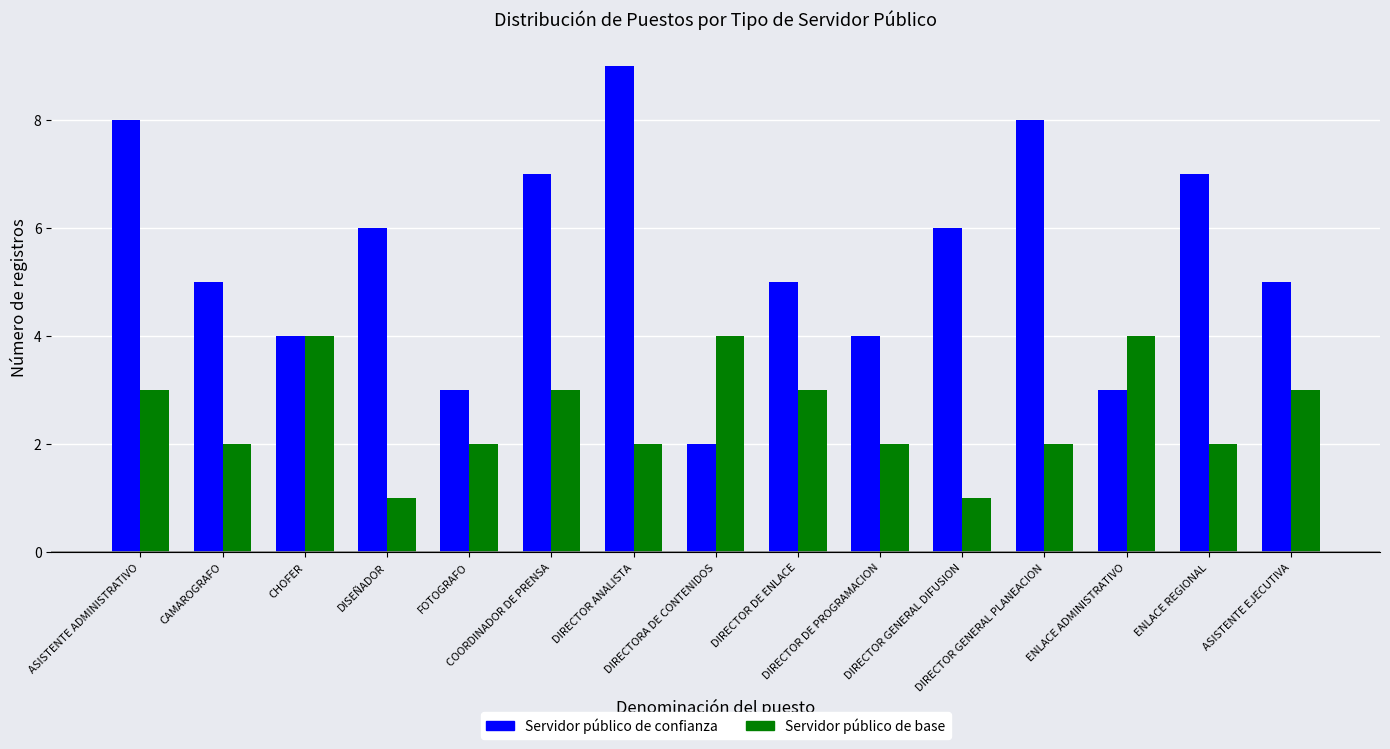

True or false: Servidor público de base has a value of 6 at CHOFER.

False